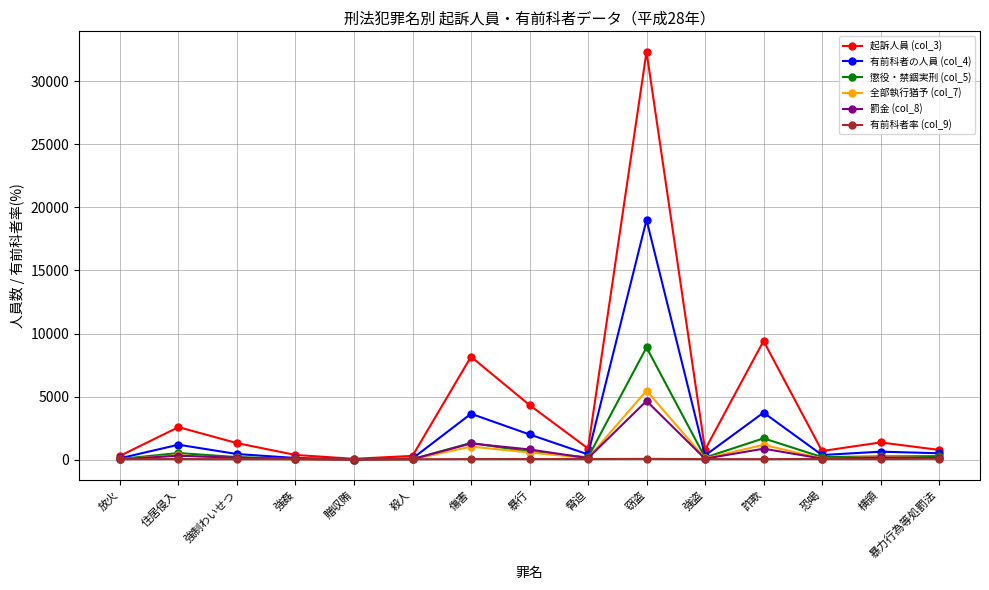

Count the number of categories in the chart.

15